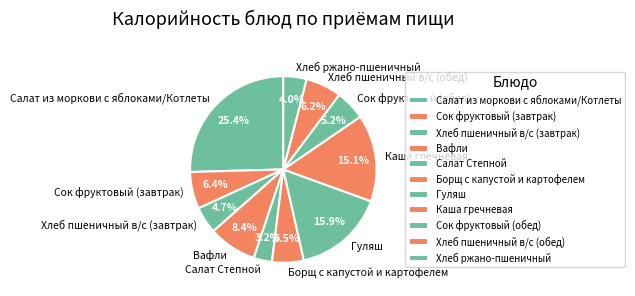

What is the smallest slice in the pie chart?

Салат Степной